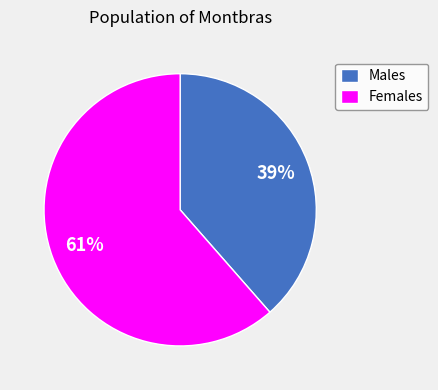

To the nearest percent, what portion does Females represent?

61%